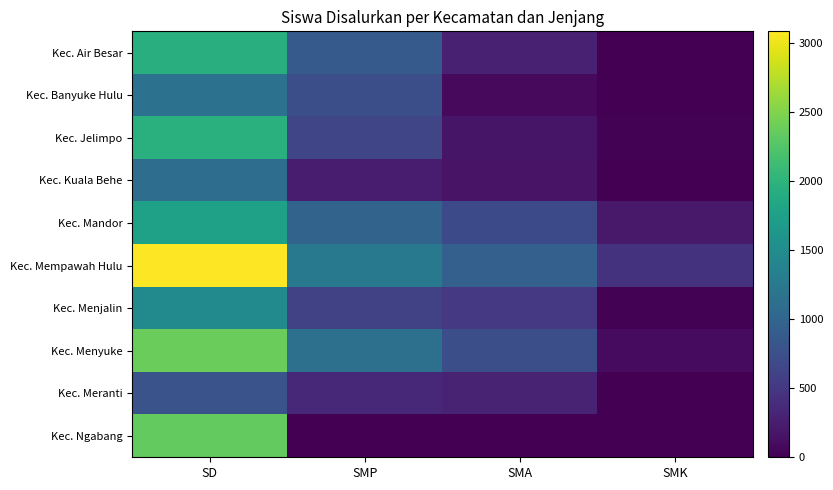

What is the total value across all series at SD?

17994